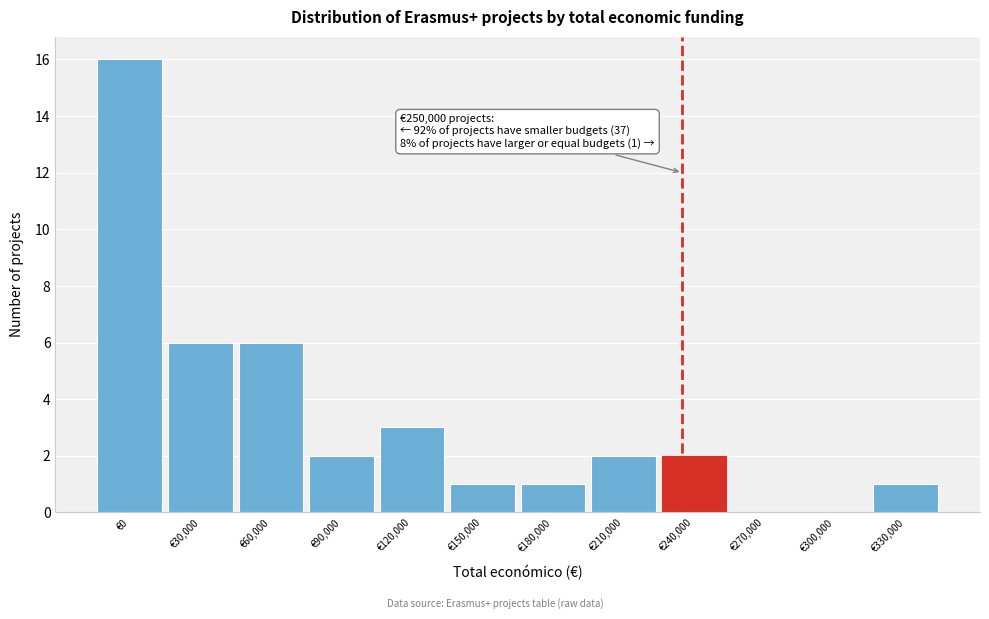

Reading left to right, transcribe all the data shown in this chart.

€0=16	€30,000=6	€60,000=6	€90,000=2	€120,000=3	€150,000=1	€180,000=1	€210,000=2	€240,000=2	€270,000=0	€300,000=0	€330,000=1